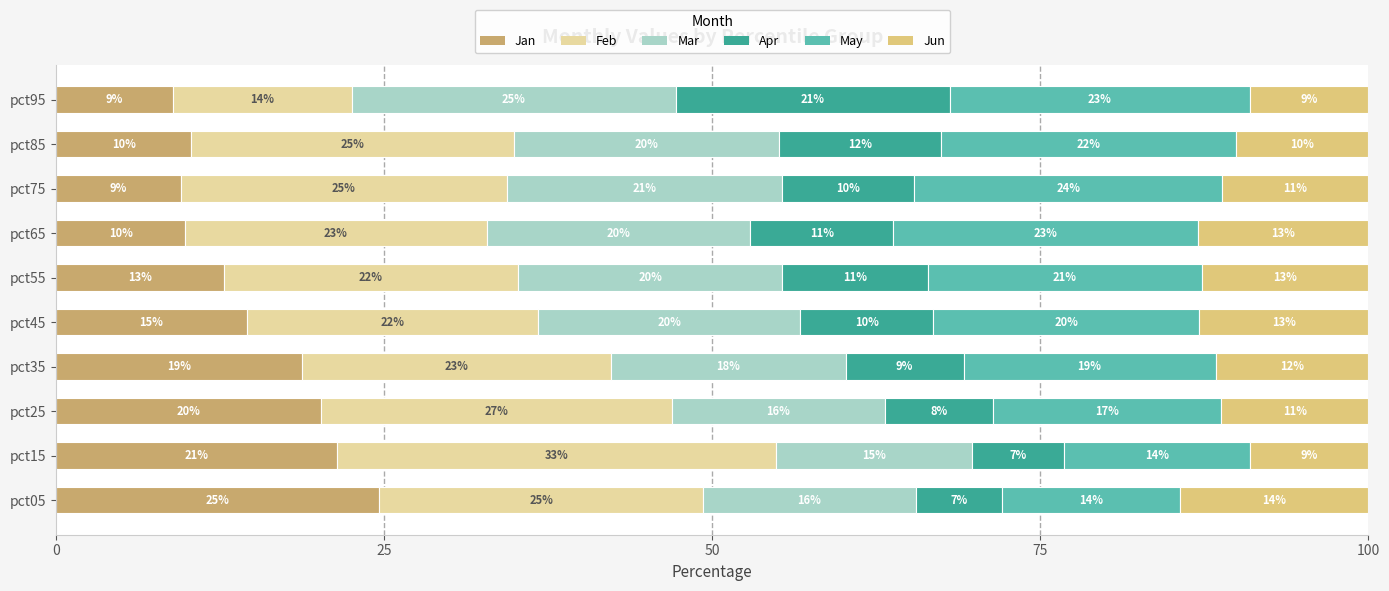

What is the minimum value for Jan?

8.9